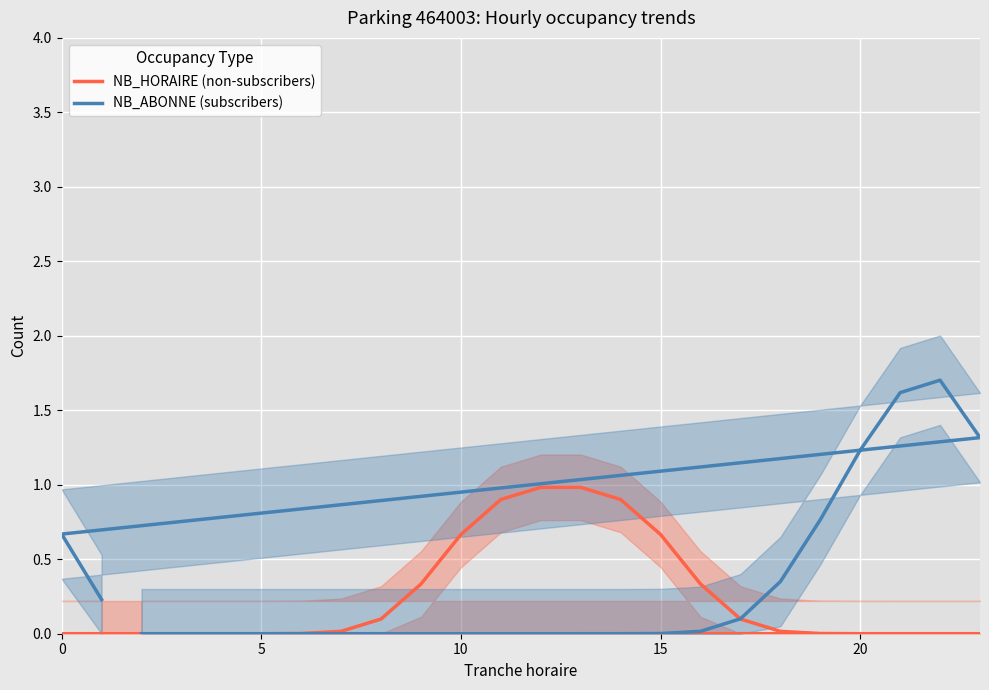

What is the difference between the second highest and second lowest values in the NB_HORAIRE (non-subscribers) series?

1.0